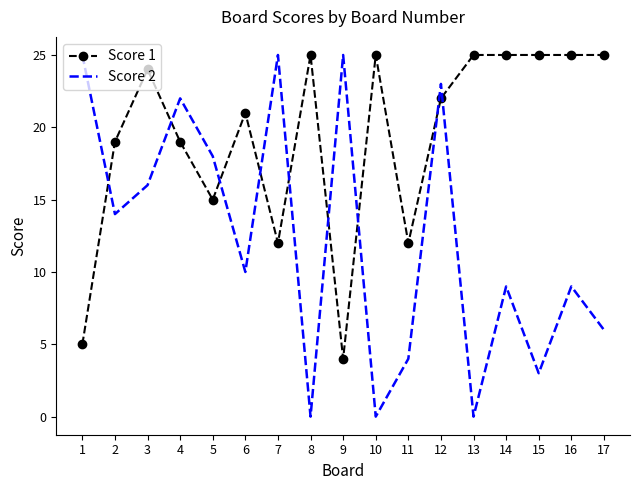

At which category does Score 2 reach its first local valley?

2